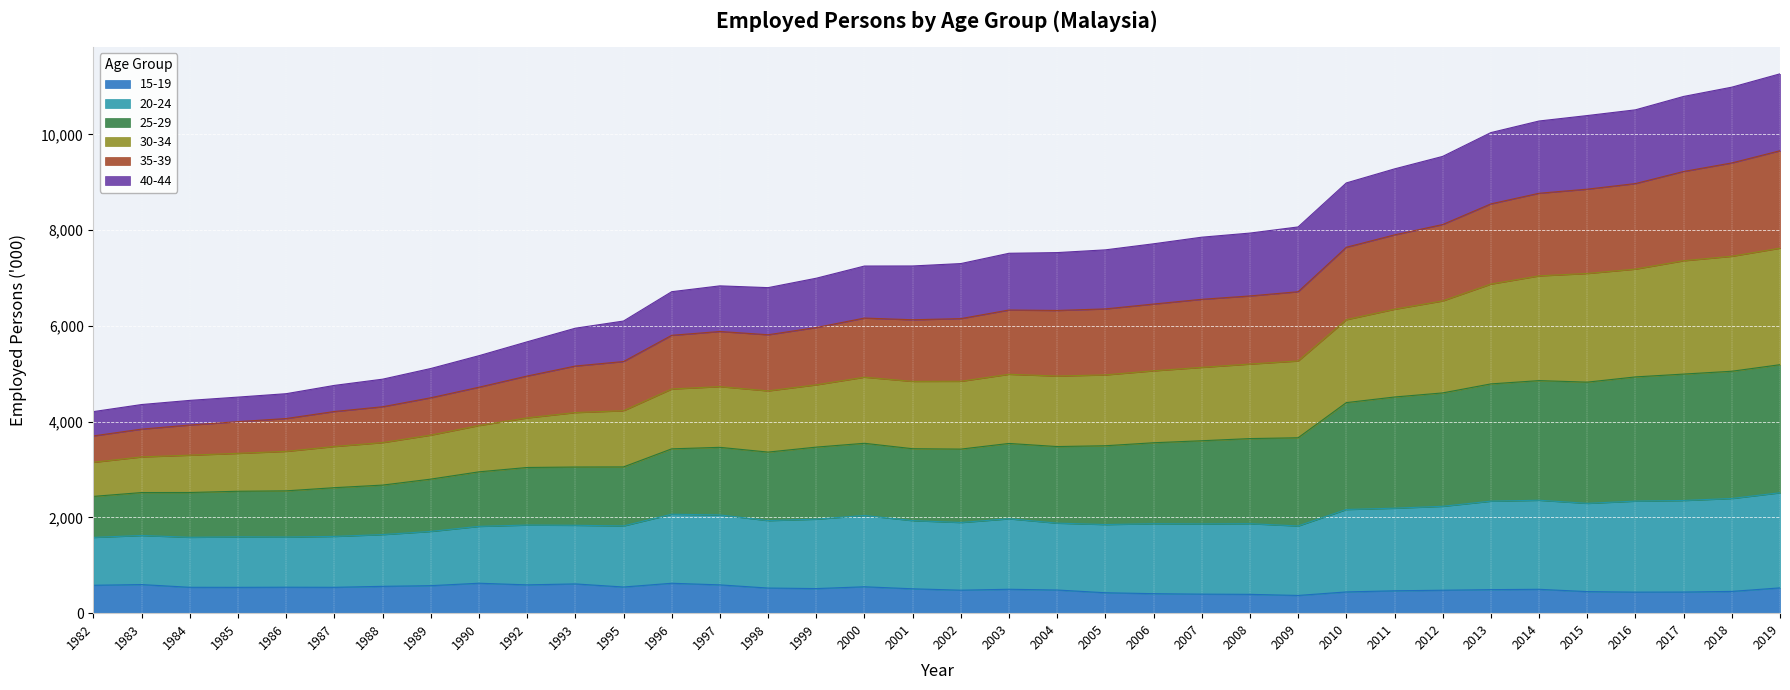

What is the total value across all series at 2000?

7249.2